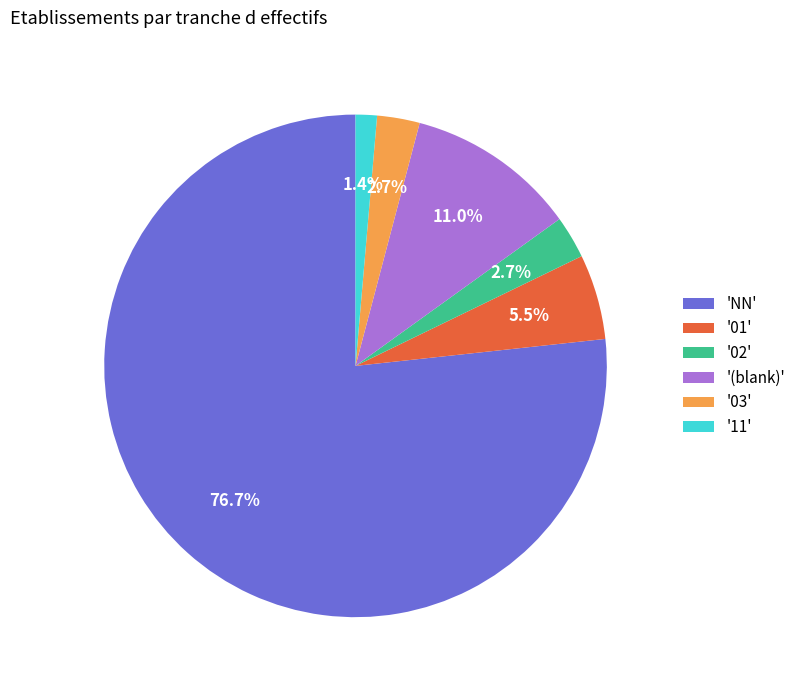

Is there any slice that represents more than half of the pie?

Yes